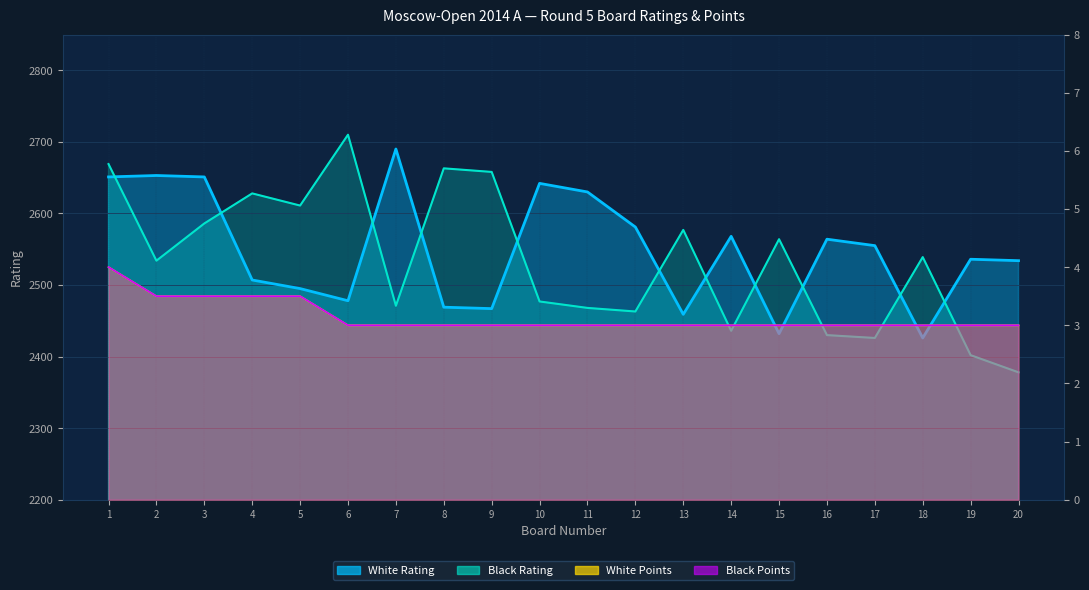

At how many categories does at least one series exceed 1386?

20